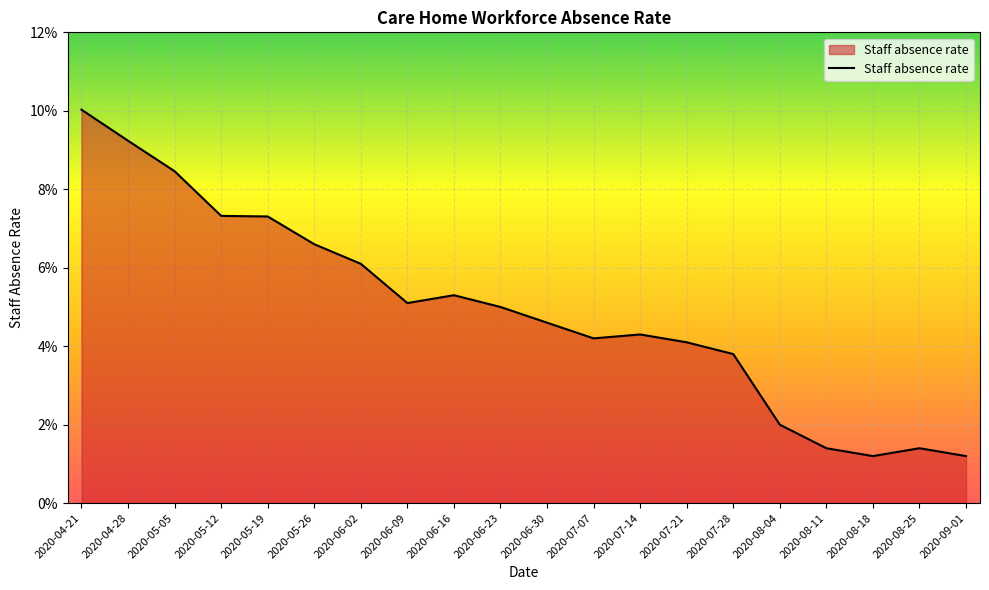

Which has a higher value, 2020-04-21 or 2020-06-23?

2020-04-21